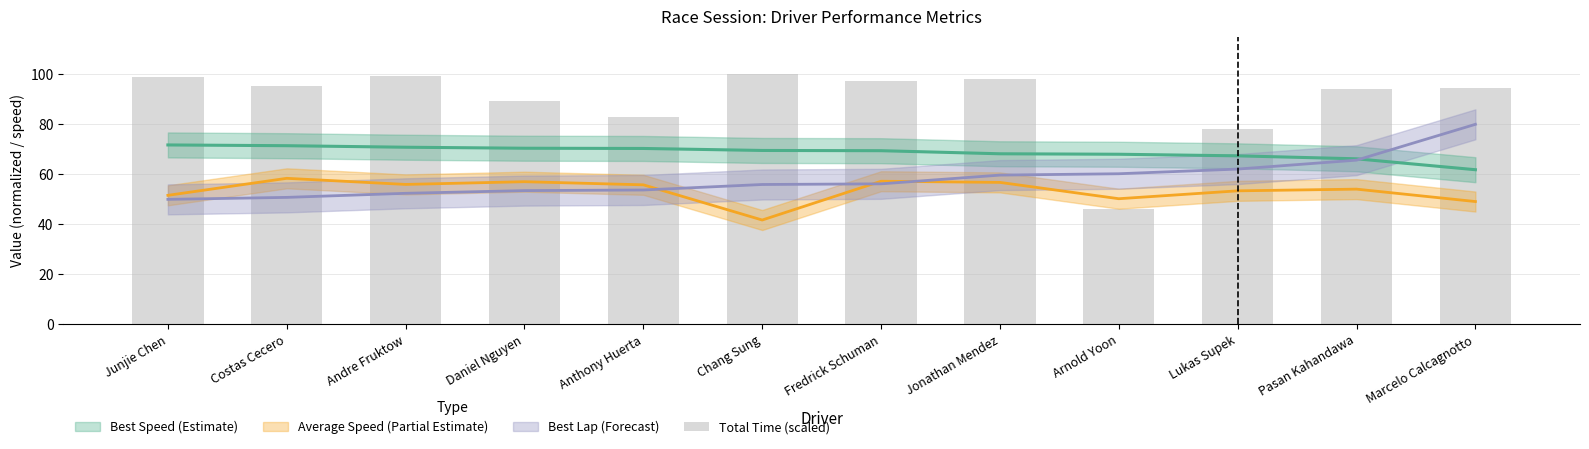

True or false: the data shows 56.8 at Andre Fruktow.

False